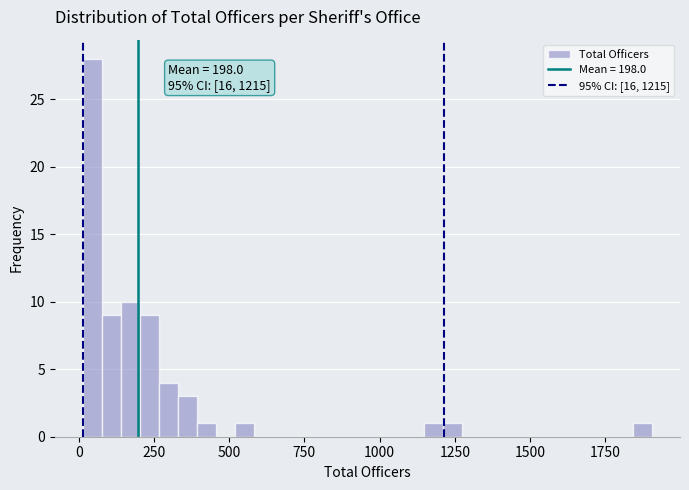

Around what value on the x-axis is the tallest bar? Give the approximate position of its centre, as read against the axis.

50